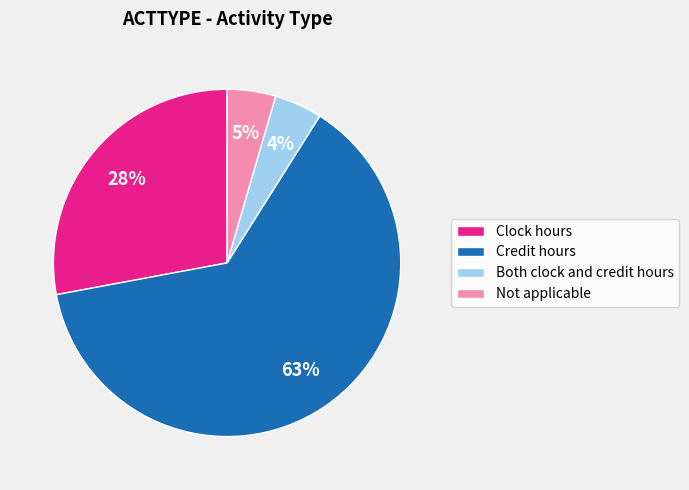

Which slice represents more than half of the pie?

Credit hours